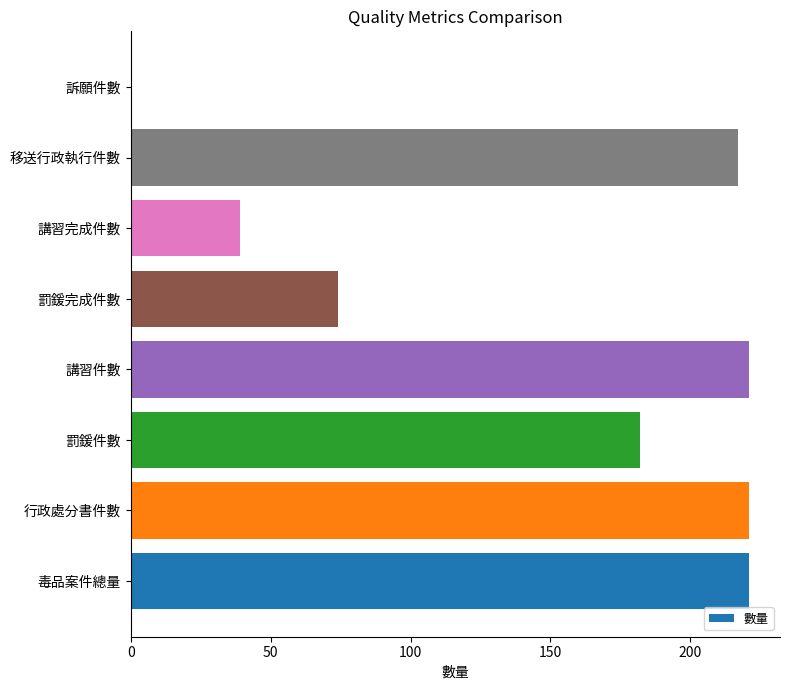

True or false: the data shows 39 at 講習完成件數.

True